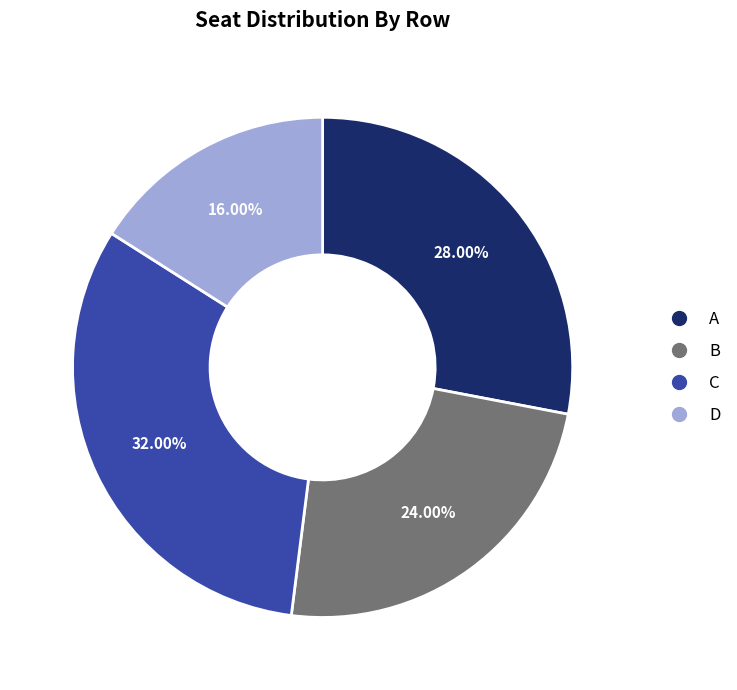

Is A the majority of the pie?

No